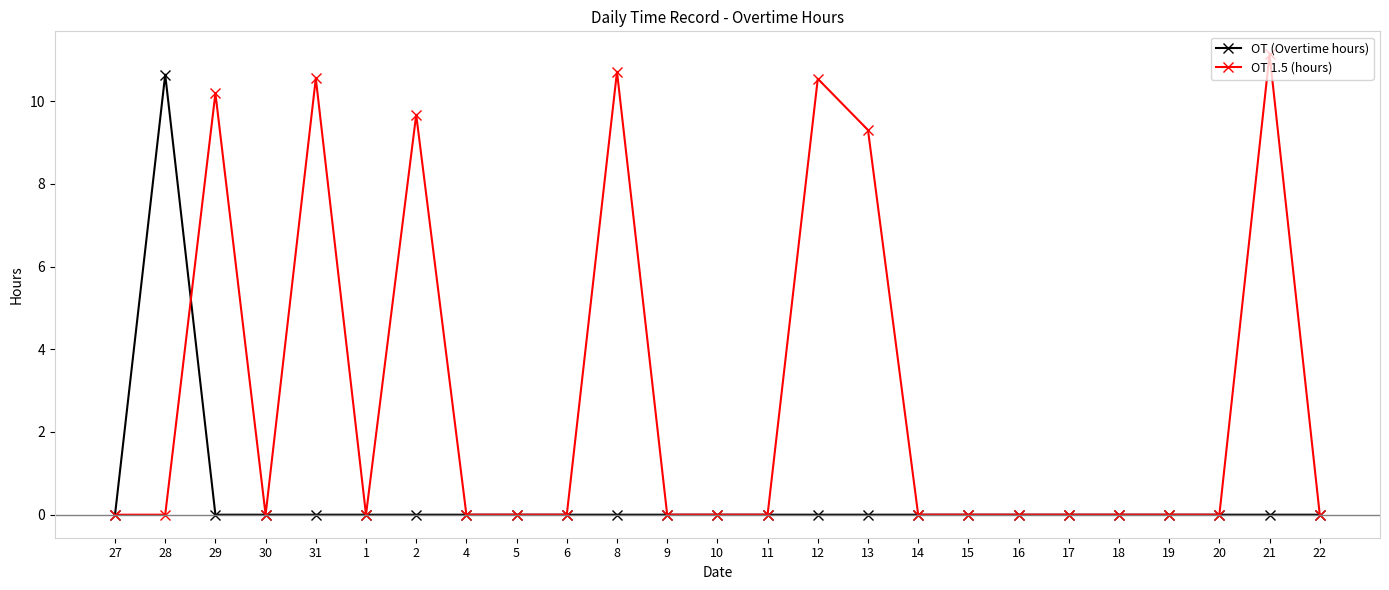

What is the highest value of the OT 1.5 (hours) series?

11.1